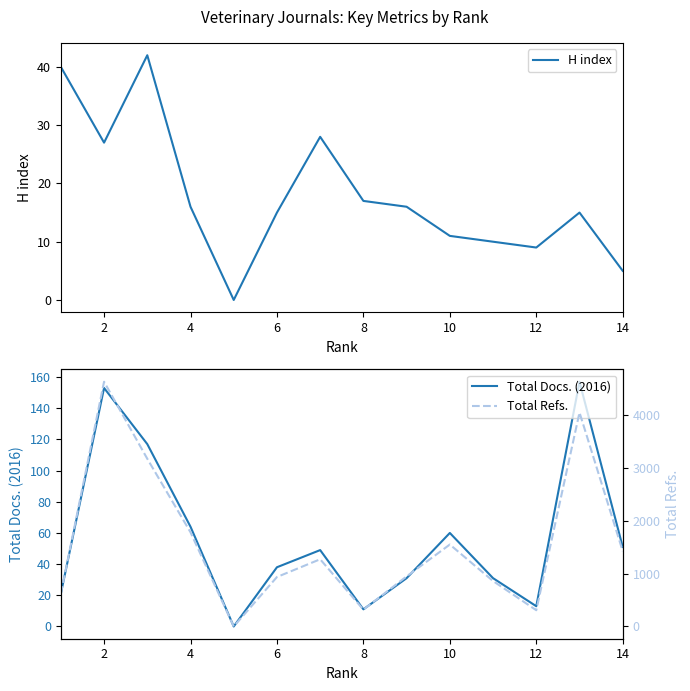

Where is the first local maximum for Total Docs. (2016)?

2